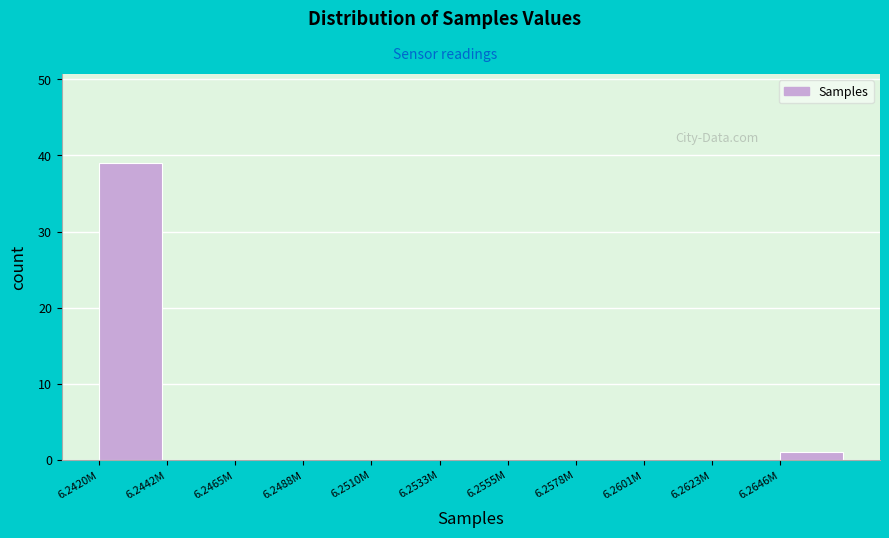

Reading right to left, extract all data points from this chart.

6.2646M=1	6.2623M=0	6.2601M=0	6.2578M=0	6.2555M=0	6.2533M=0	6.2510M=0	6.2488M=0	6.2465M=0	6.2442M=0	6.2420M=39